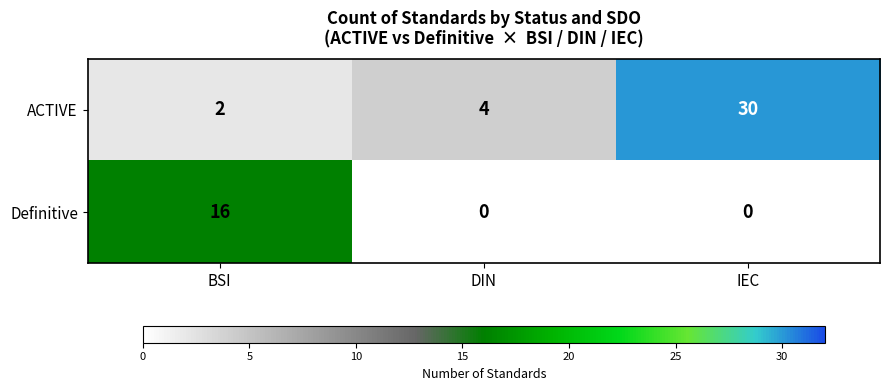

What is the maximum value shown in the chart?

30